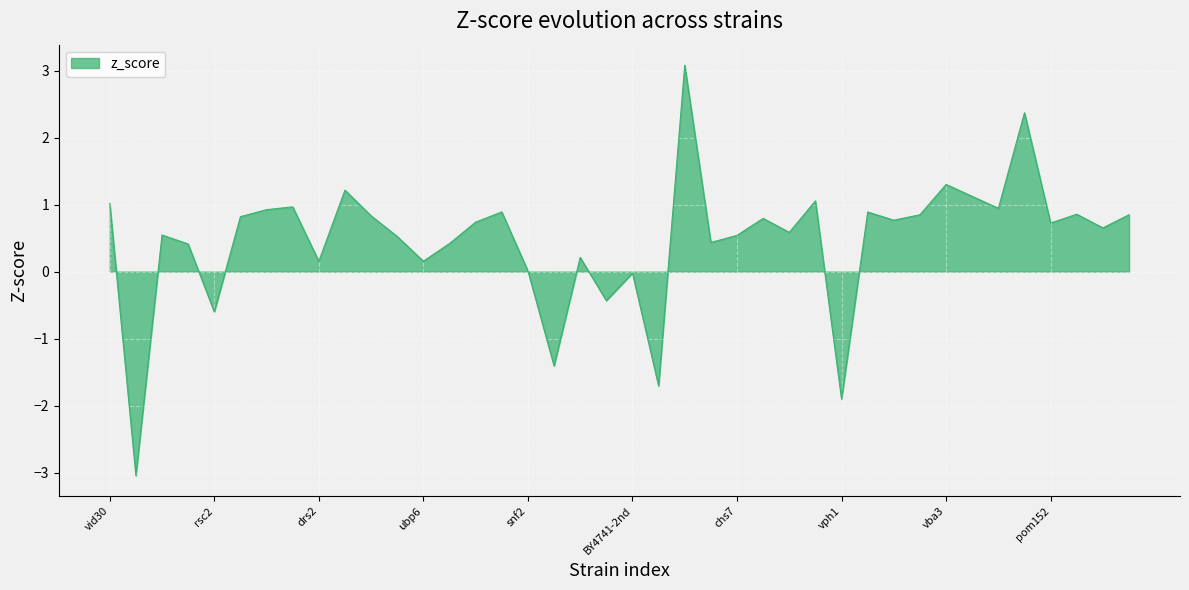

What is the difference between the maximum and minimum values?

6.1